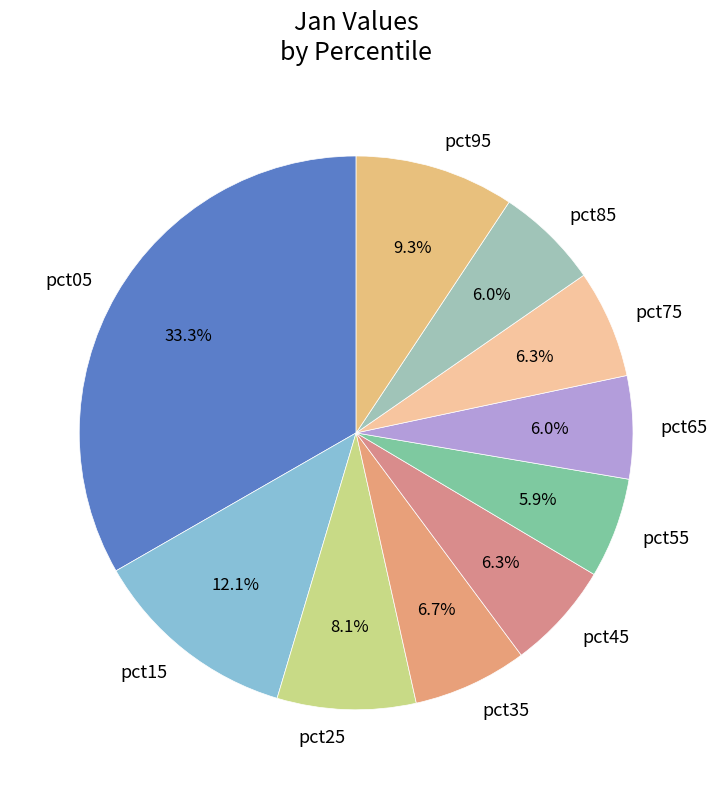

What is the largest slice in the pie chart?

pct05